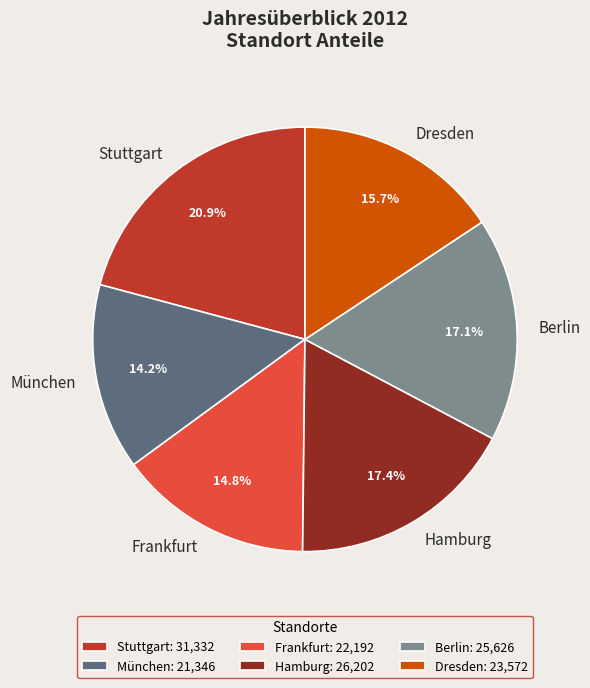

Does Berlin represent more than half of the total?

No